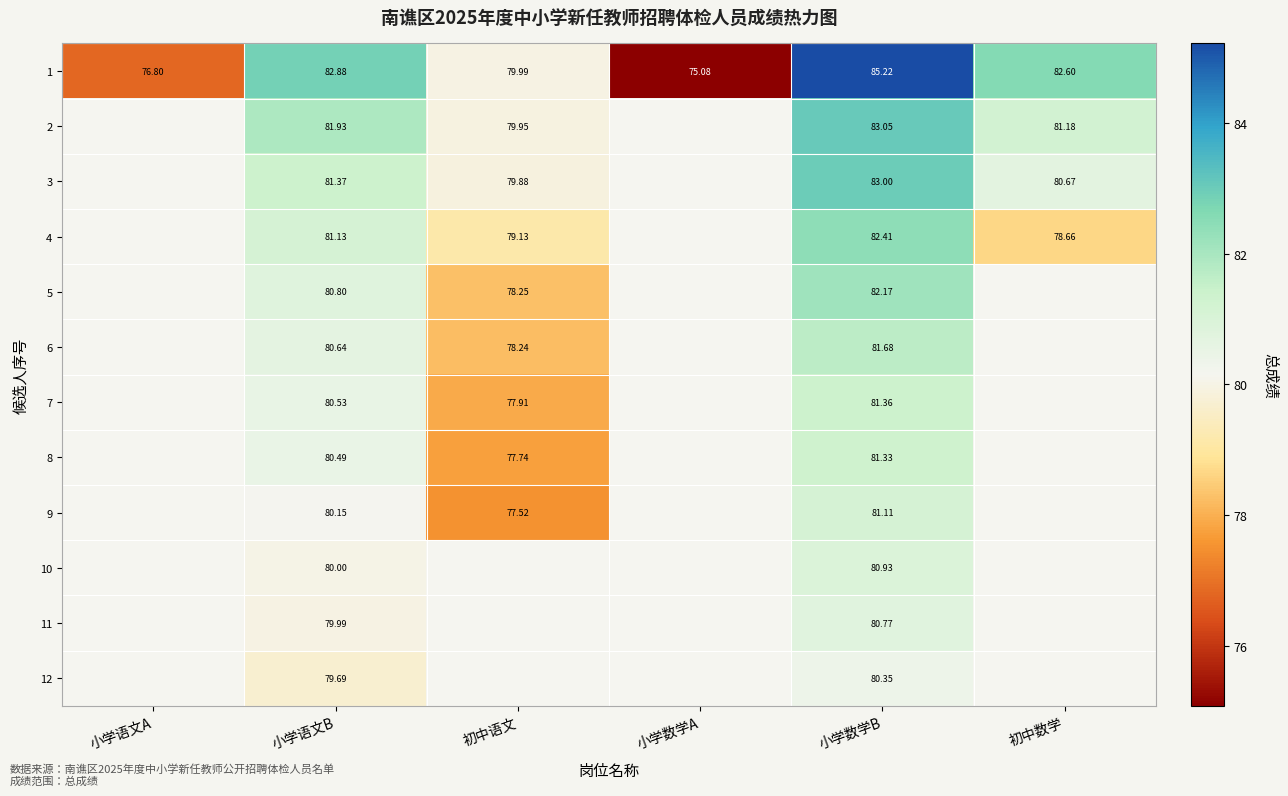

Is the value of 6 at 初中语文 greater than the value of 3 at 小学数学B?

No